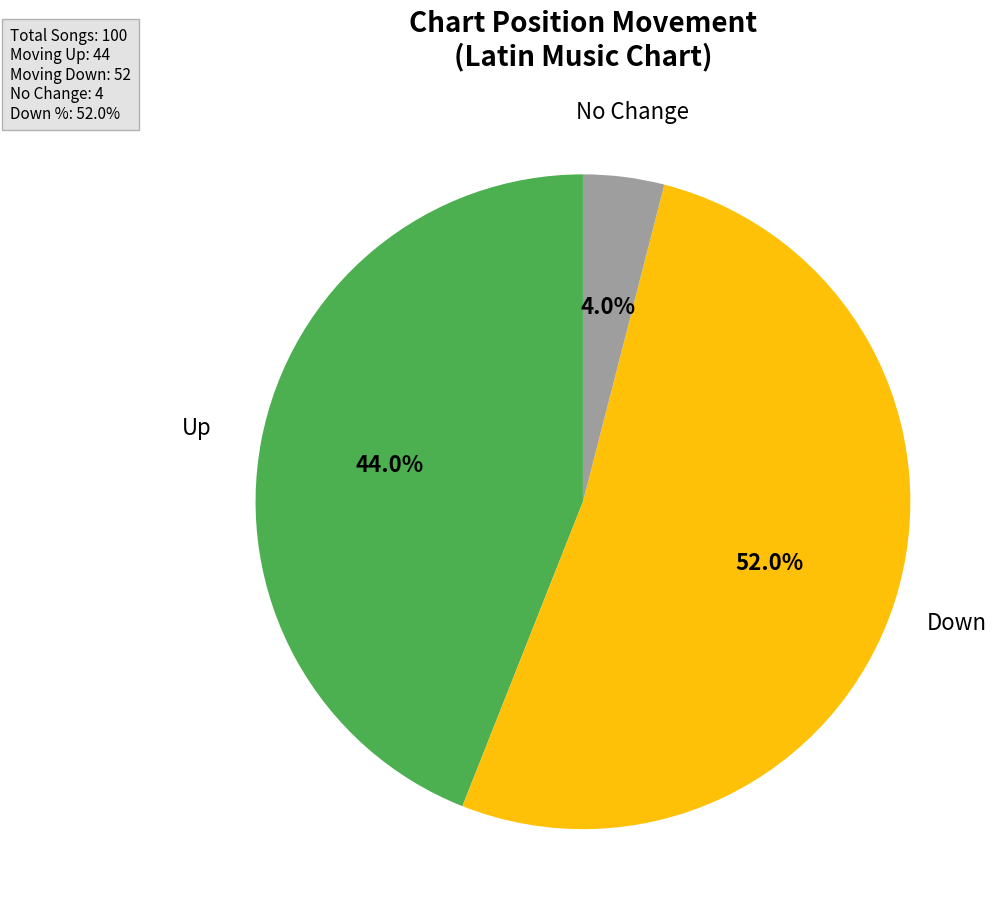

Which has a higher value, Down or No Change?

Down